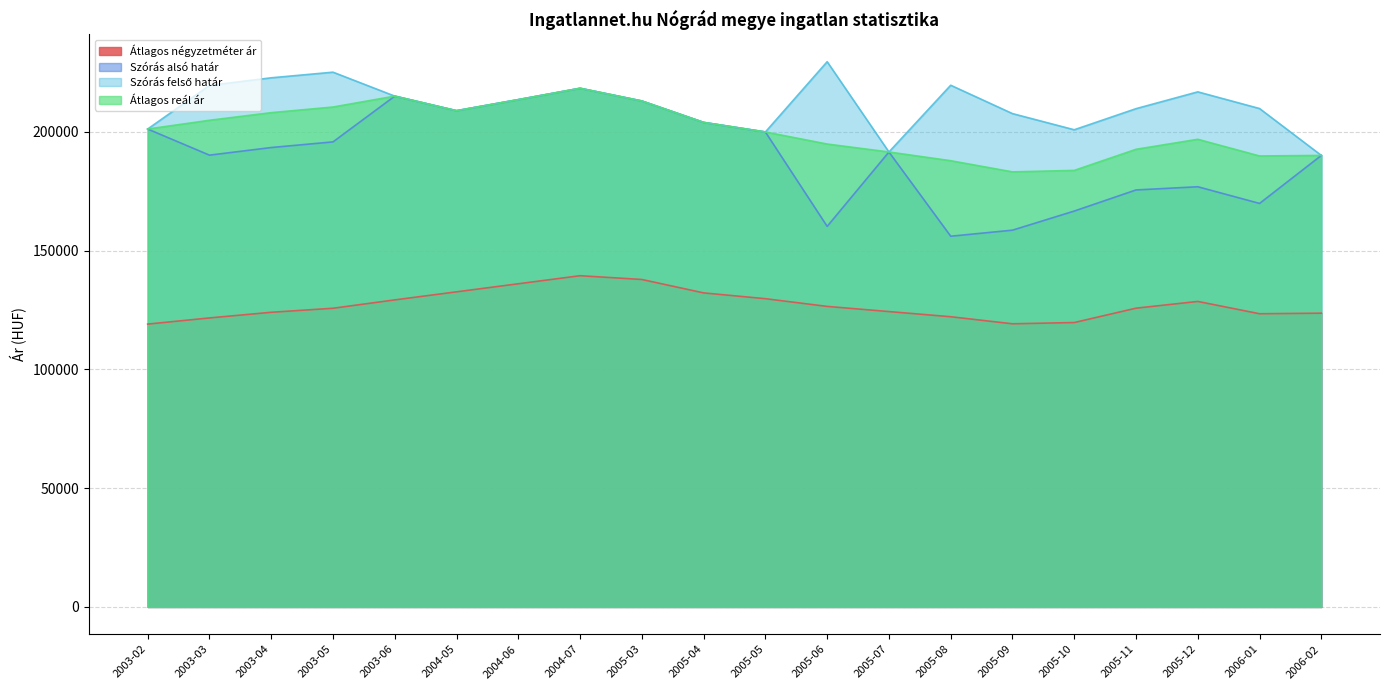

The value of Szórás felső határ at 2006-01 is 359735. True or false?

False